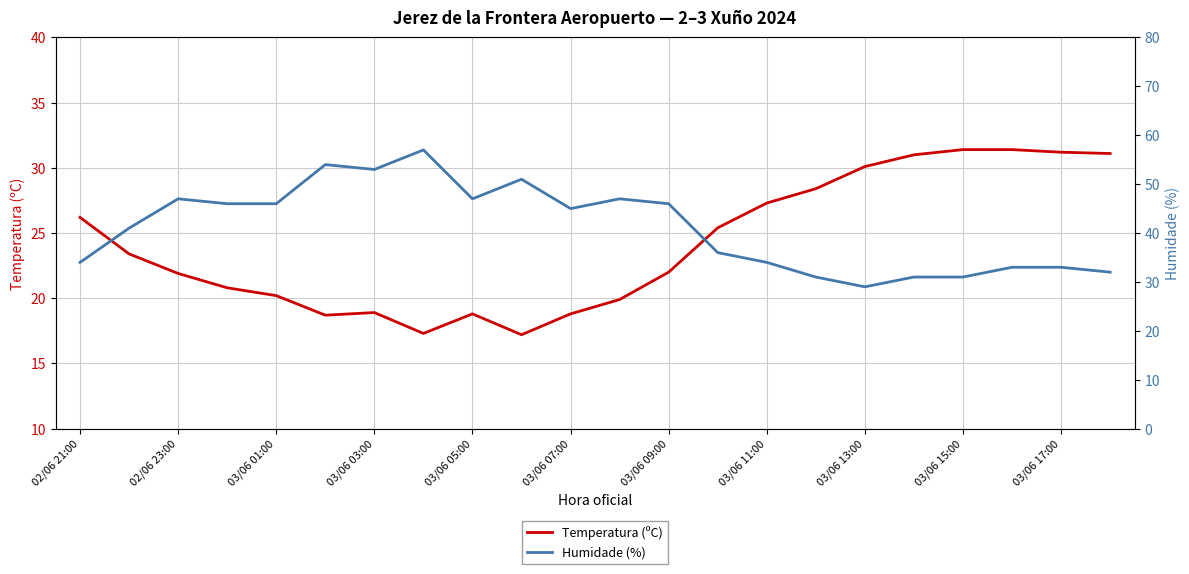

How many categories are shown in the chart?

22